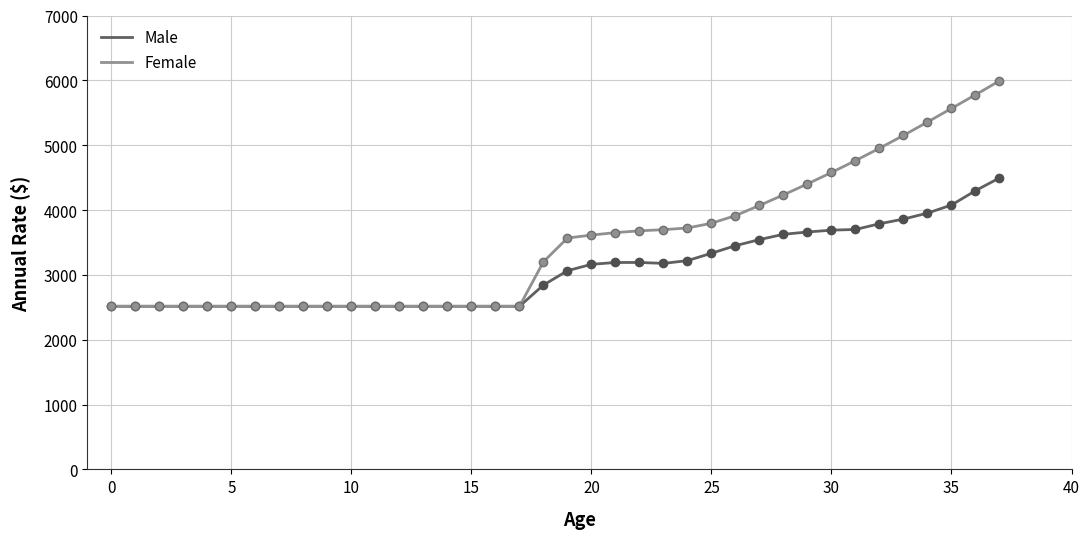

Which series has the largest total across all categories?

Female